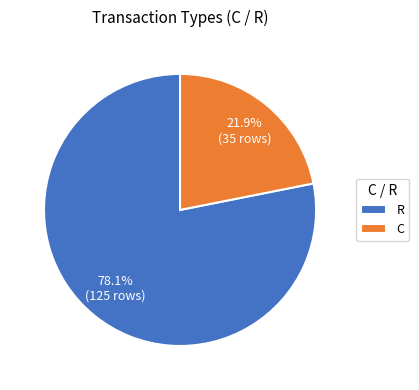

Is there a majority slice in this chart?

Yes